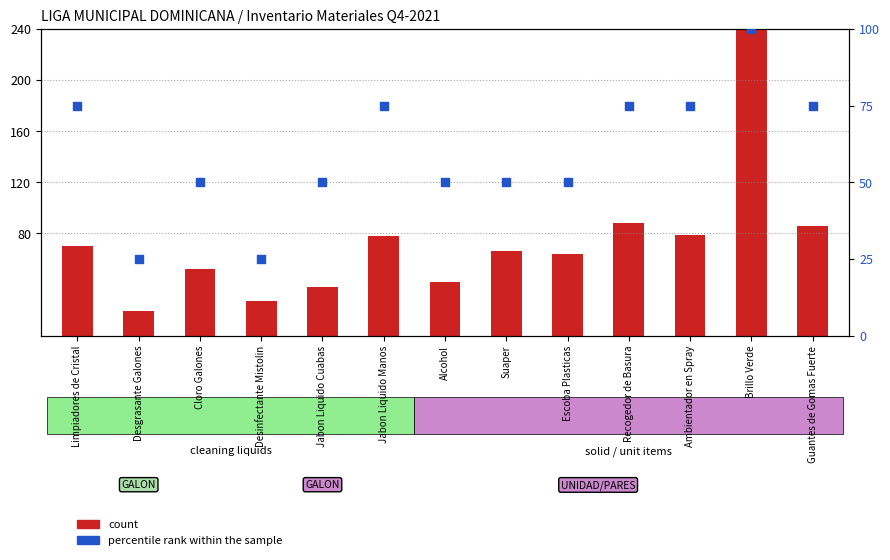

Which series has the widest spread of Y values?

count